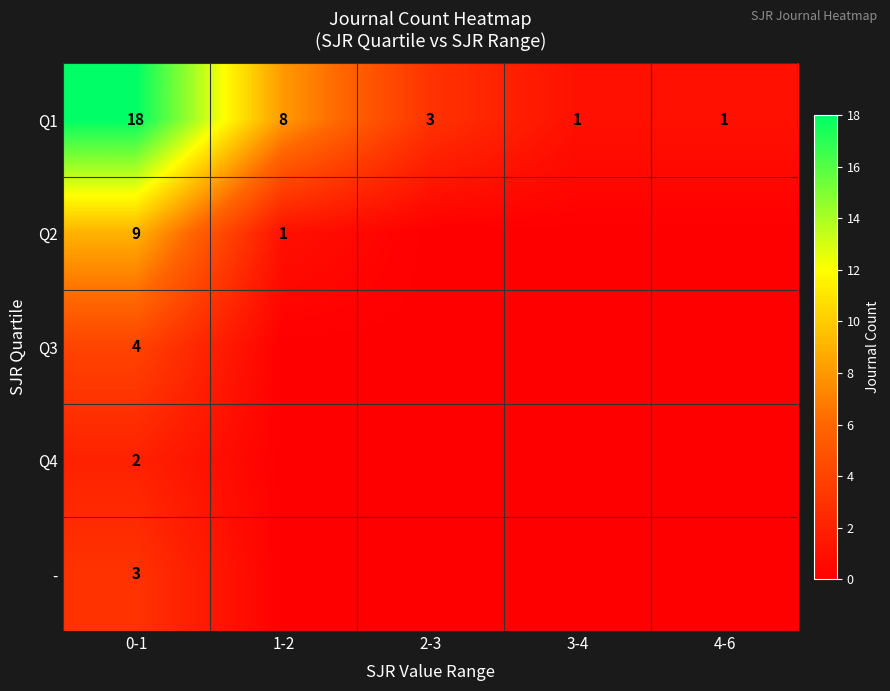

Is it true that Q4 equals 2 at 0-1?

True